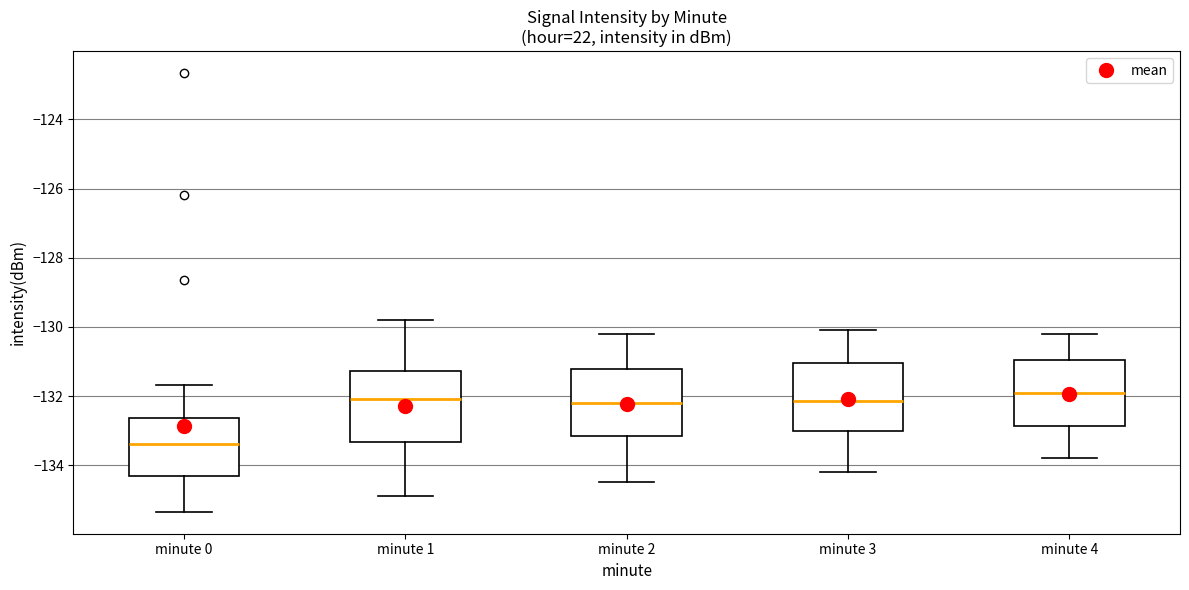

Where is the upper edge of the box for minute 1 on the y-axis? The values are not printed on the chart, so give them approximately, as read against the axis.

-131.2